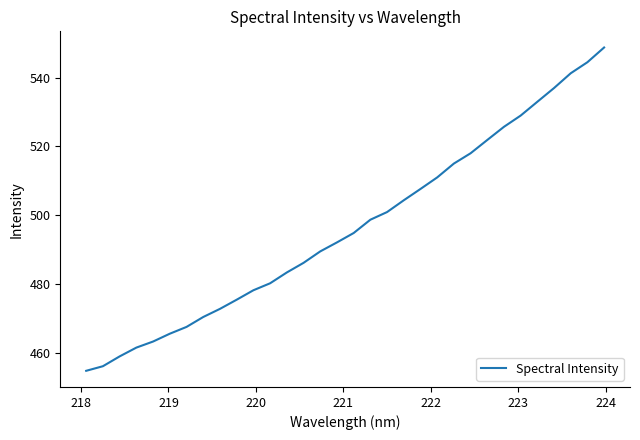

What is the smallest value displayed?

454.7